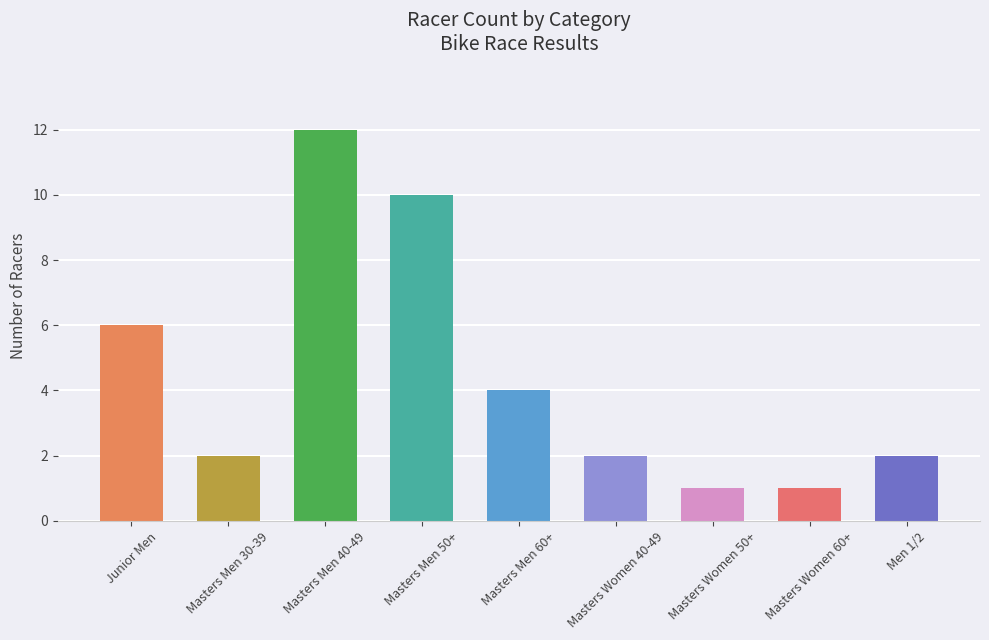

What is the greatest value displayed?

12